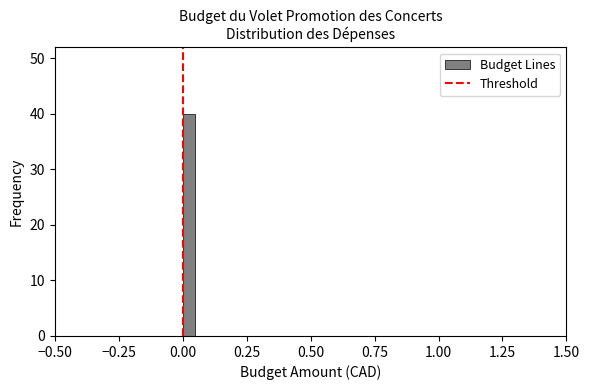

Around what value on the x-axis is the tallest bar? Give the approximate position of its centre, as read against the axis.

0.05